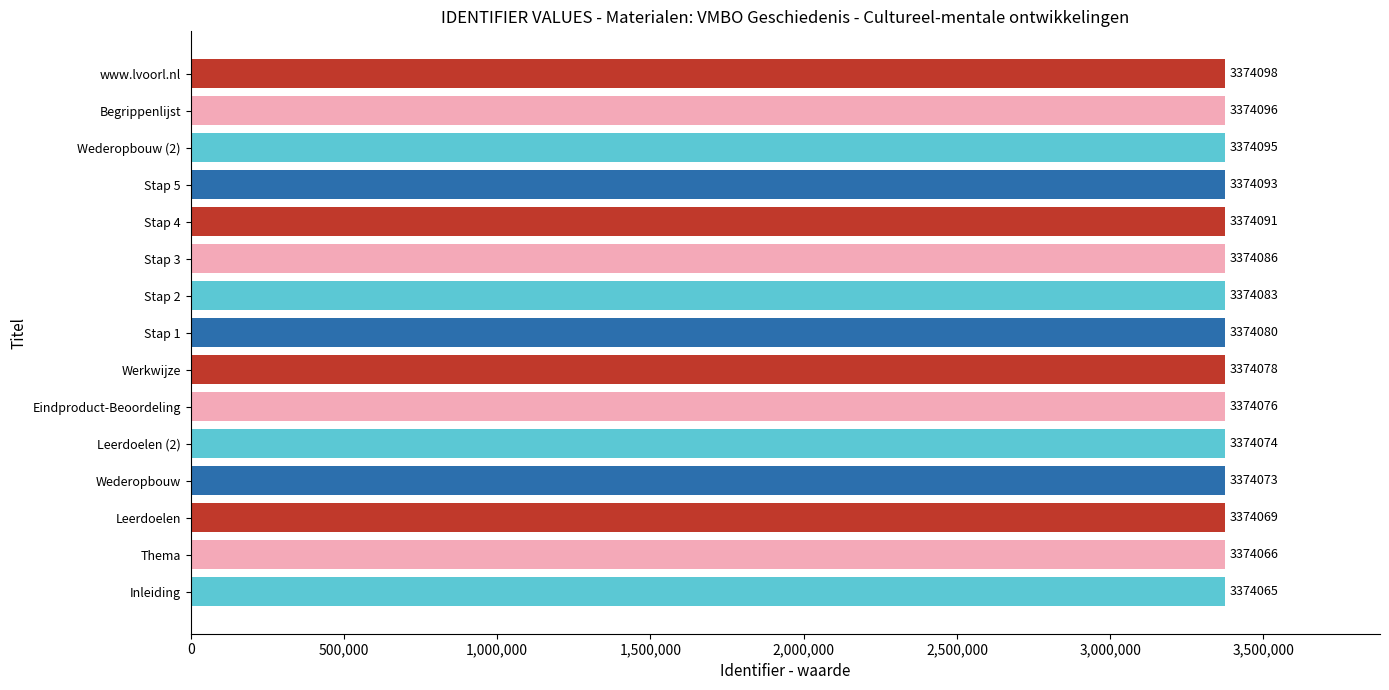

What is the greatest value displayed?

3374098